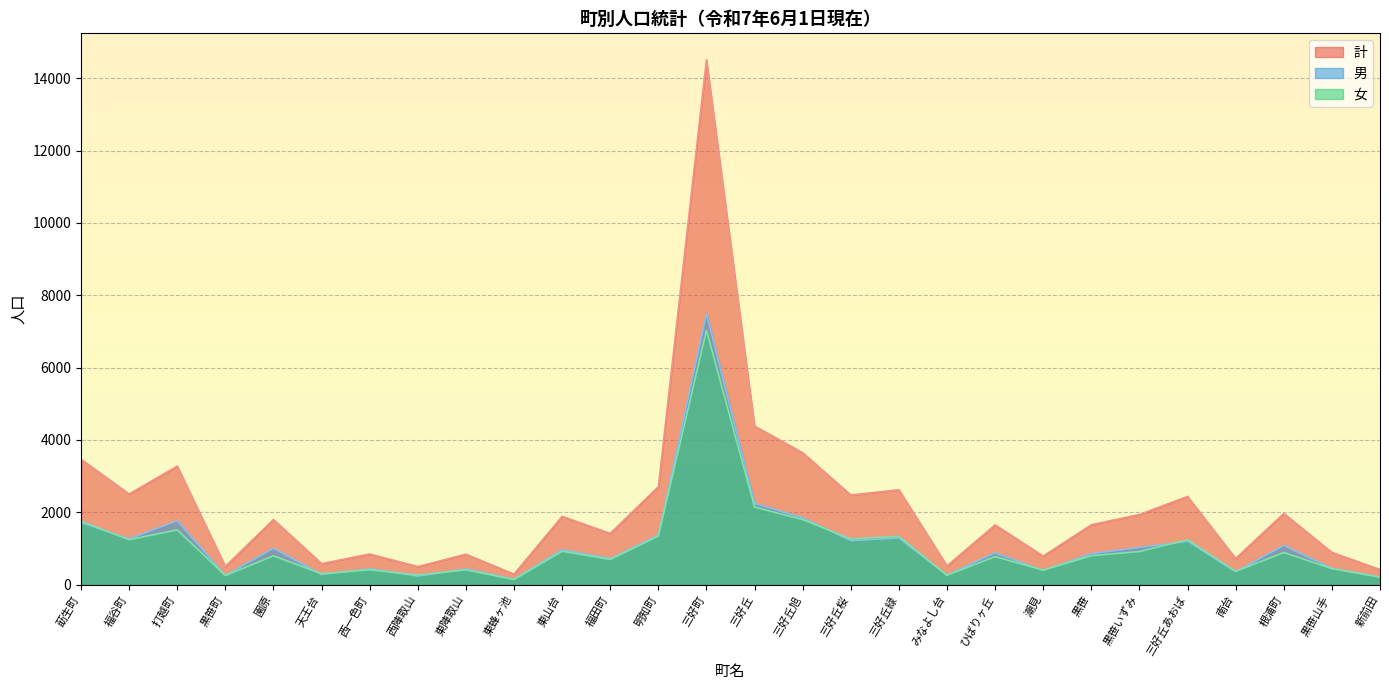

Which series changed the most between 莇生町 and 東山台?

計